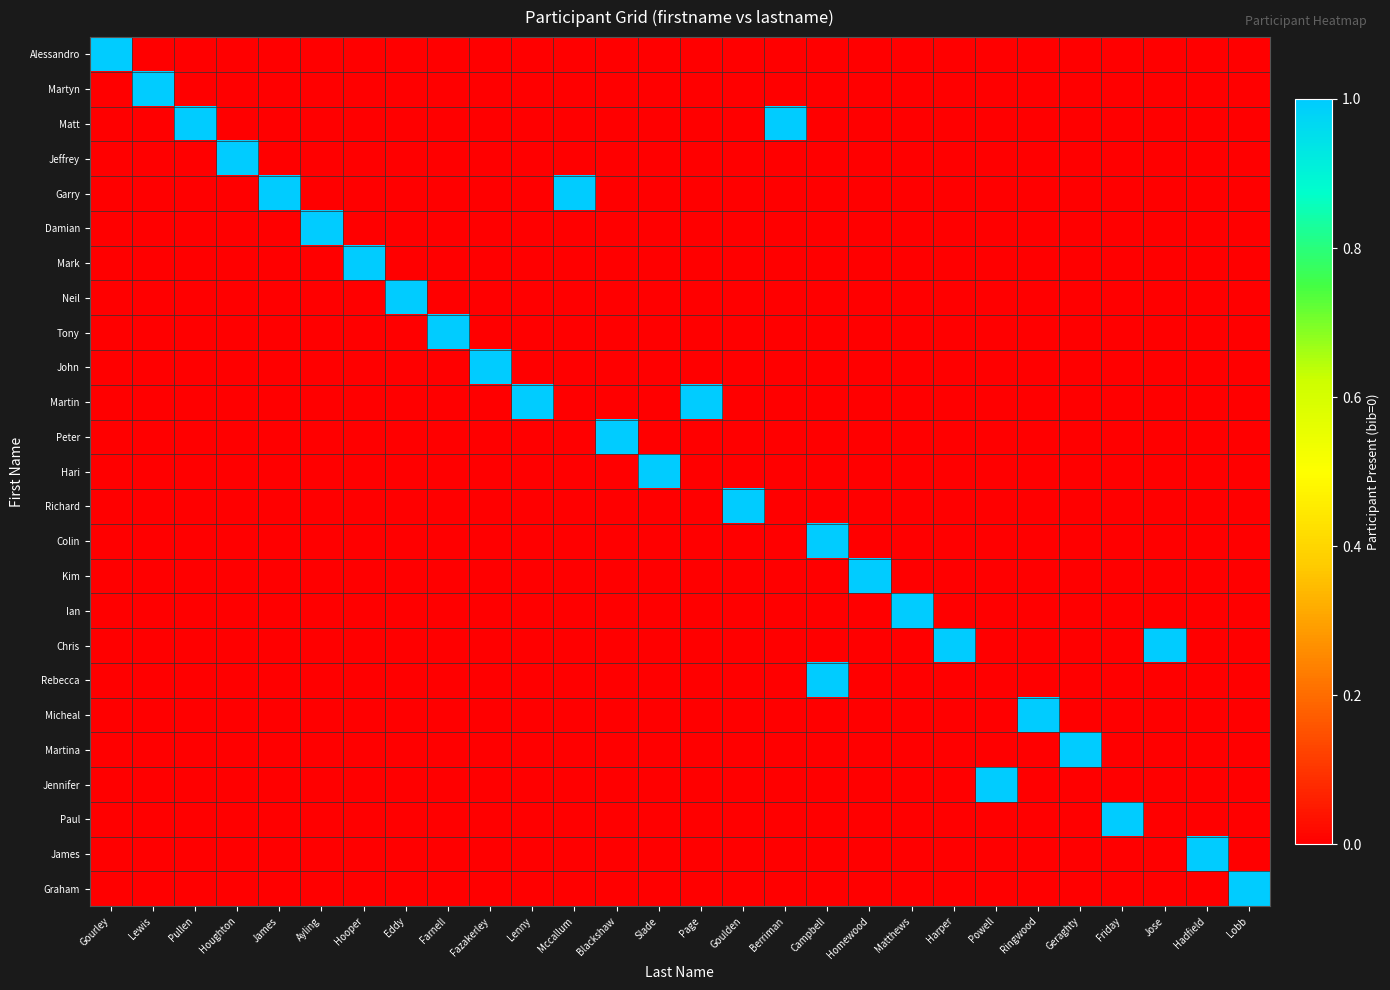

What is the total value across all series at Blackshaw?

1